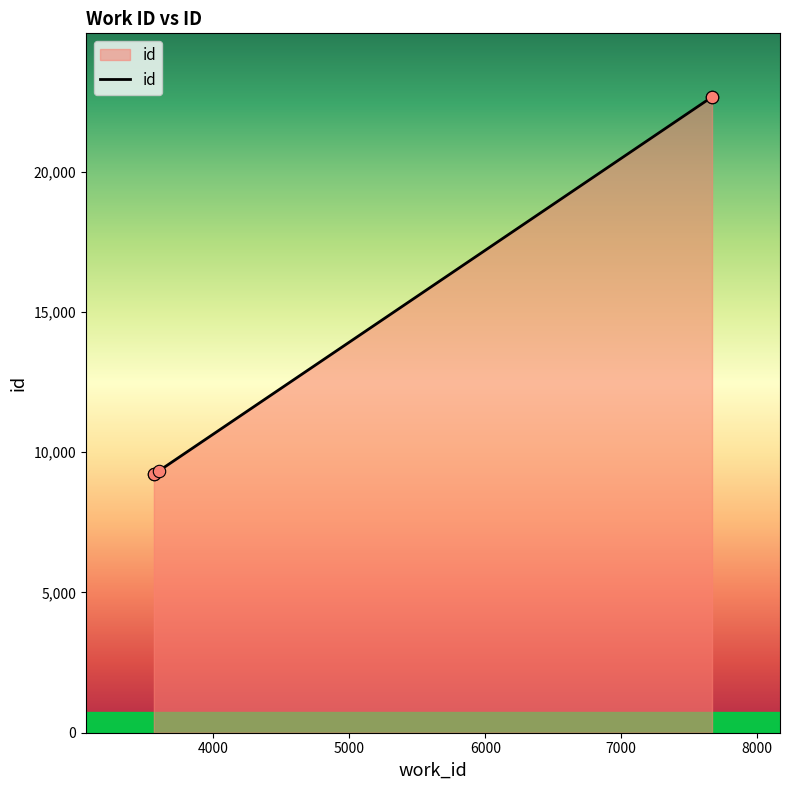

Between 7668 and 3563, which is larger?

7668